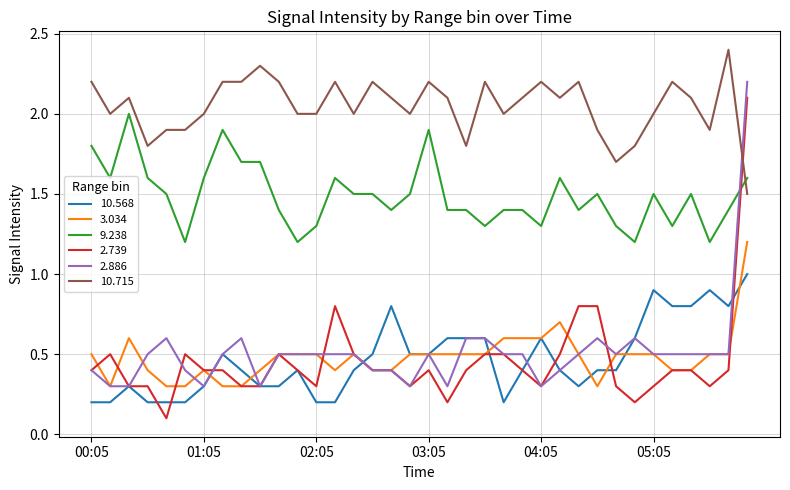

Which series has the largest total across all categories?

10.715